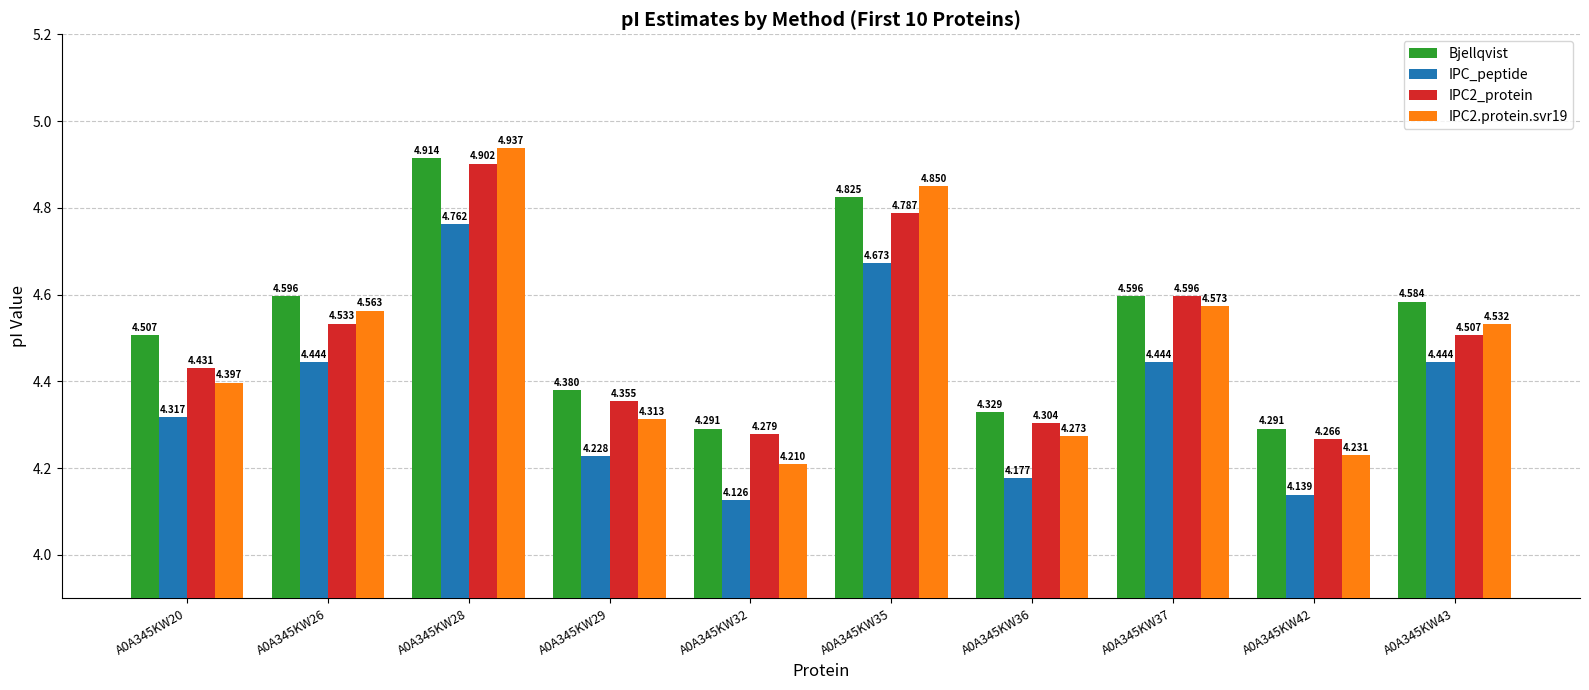

Is the value of Bjellqvist at A0A345KW43 greater than the value of IPC2_protein at A0A345KW37?

No